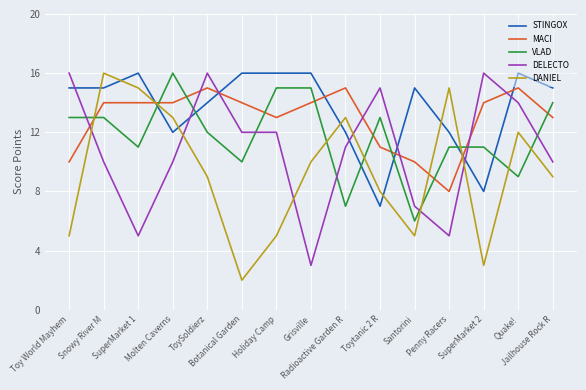

What are all the series names shown in the legend?

STINGOX, MACI, VLAD, DELECTO, DANIEL